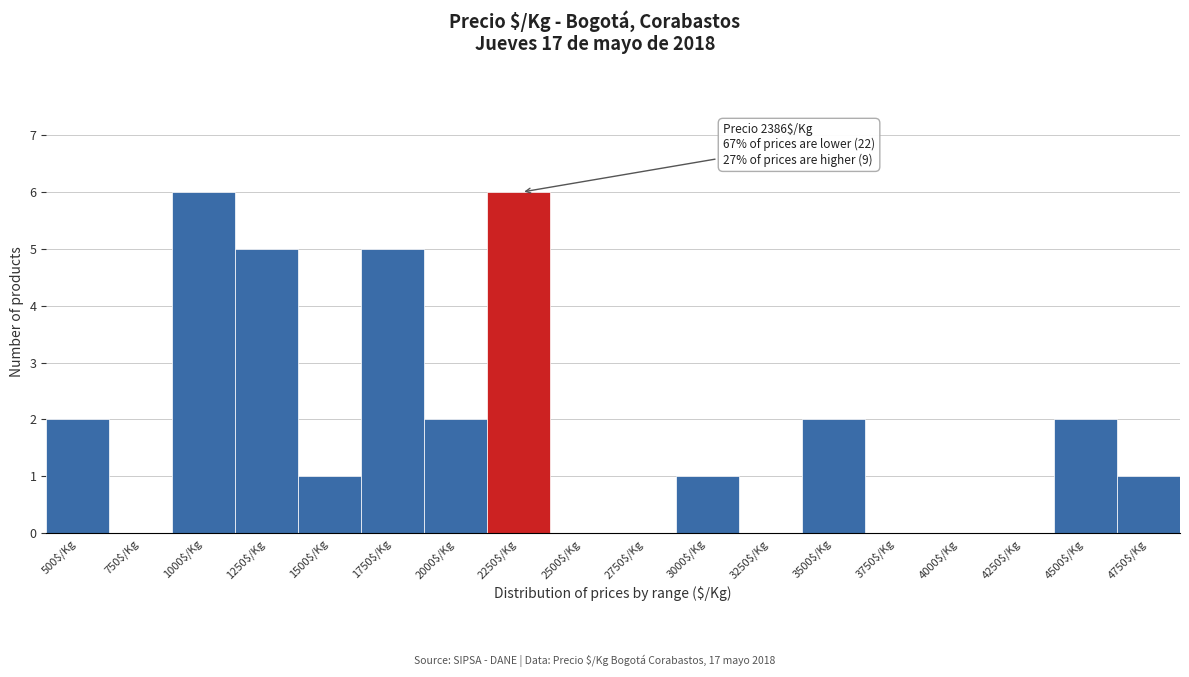

Is it true that the value at 4000$/Kg is 0?

True